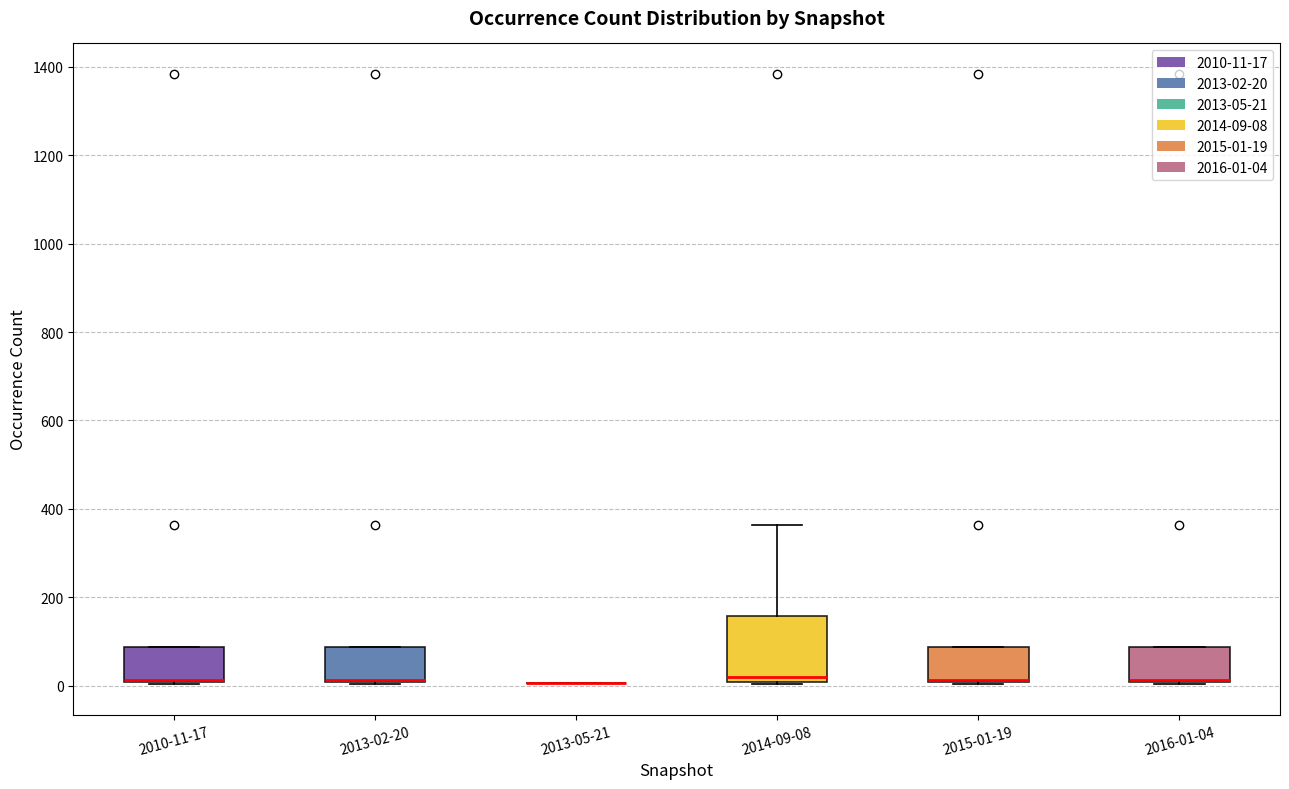

Reading left to right, transcribe this box plot: for each box, give where its median line is, the range the box spans, and where its two whiskers end, as read against the y-axis. The values are not printed on the chart, so give them approximately, as read against the axis.

2010-11-17: median 20 (drawn on the box's lower edge), box 0 to 80, whiskers 0 to 80
2013-02-20: median 20 (drawn on the box's lower edge), box 0 to 80, whiskers 0 to 80
2013-05-21: box collapsed to a line at 0, whiskers 0 to 0
2014-09-08: median 20, box 0 to 160, whiskers 0 to 360
2015-01-19: median 20 (drawn on the box's lower edge), box 0 to 80, whiskers 0 to 80
2016-01-04: median 20 (drawn on the box's lower edge), box 0 to 80, whiskers 0 to 80